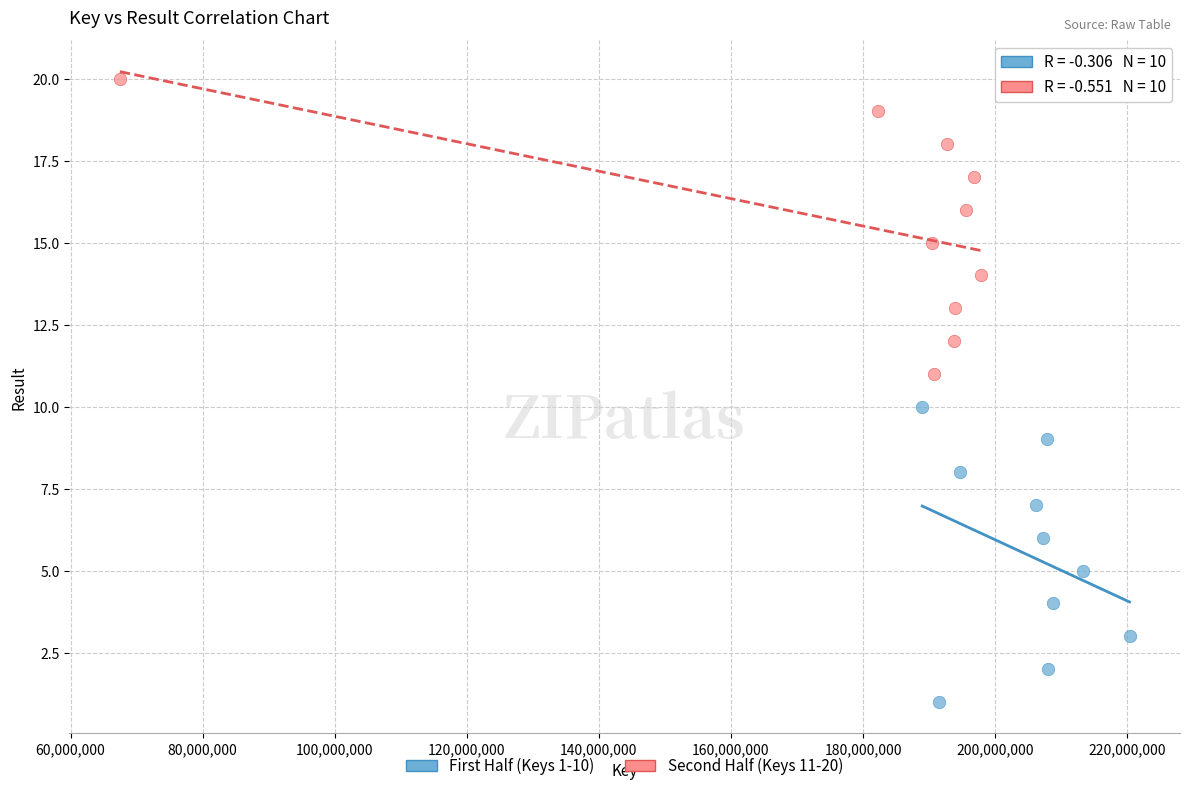

What are all the series names shown in the legend?

First Half (Keys 1-10), Second Half (Keys 11-20)